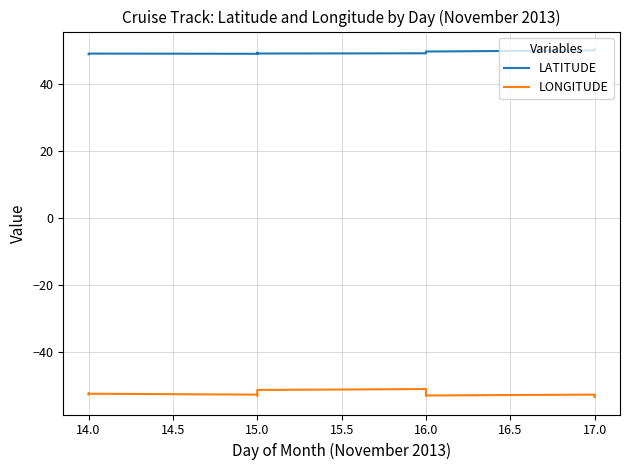

Is this an area chart (filled region under the line)?

No